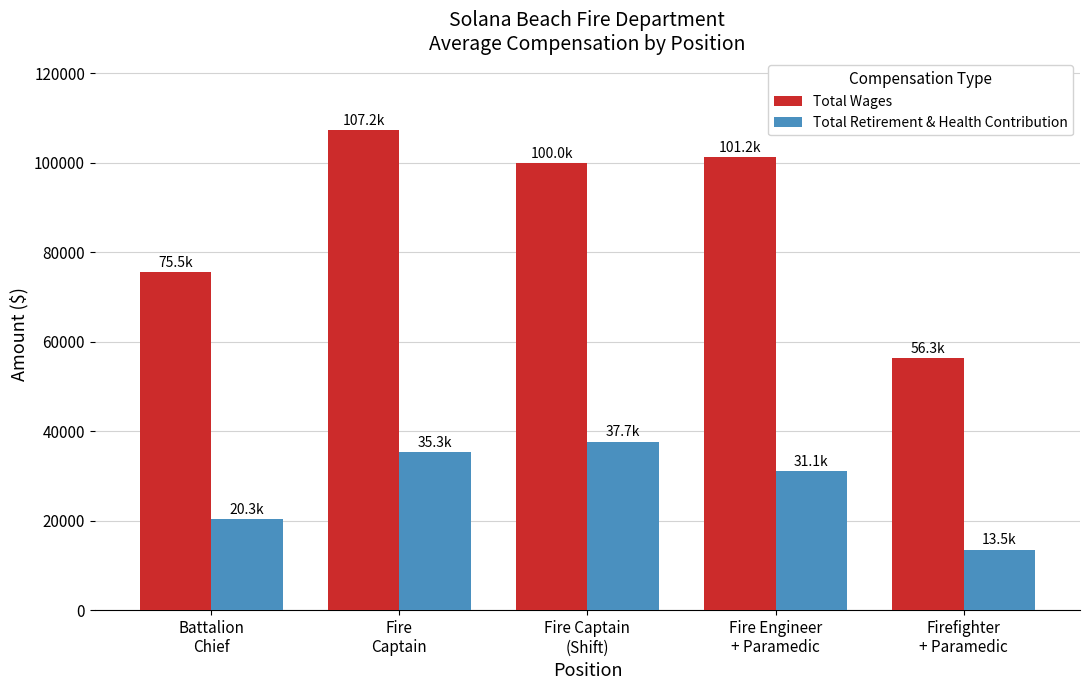

Rank the series by their maximum value, from highest to lowest.

Total Wages, Total Retirement & Health Contribution